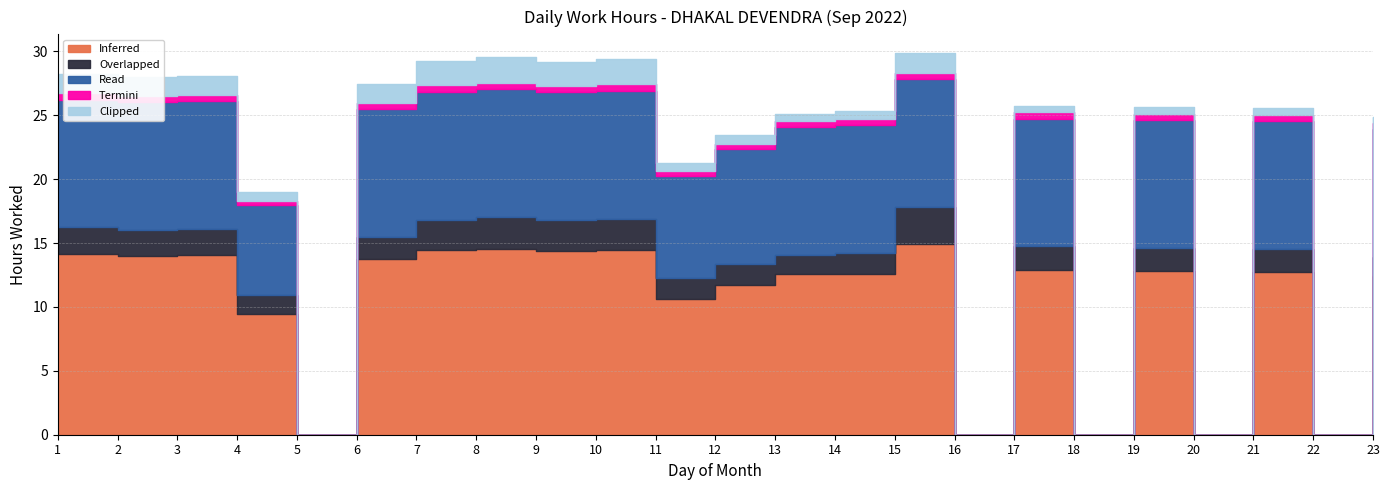

List the labels in order of Overlapped value, largest first.

15, 8, 10, 7, 9, 1, 3, 2, 17, 19, 21, 6, 12, 11, 14, 13, 4, 23, 5, 16, 18, 20, 22